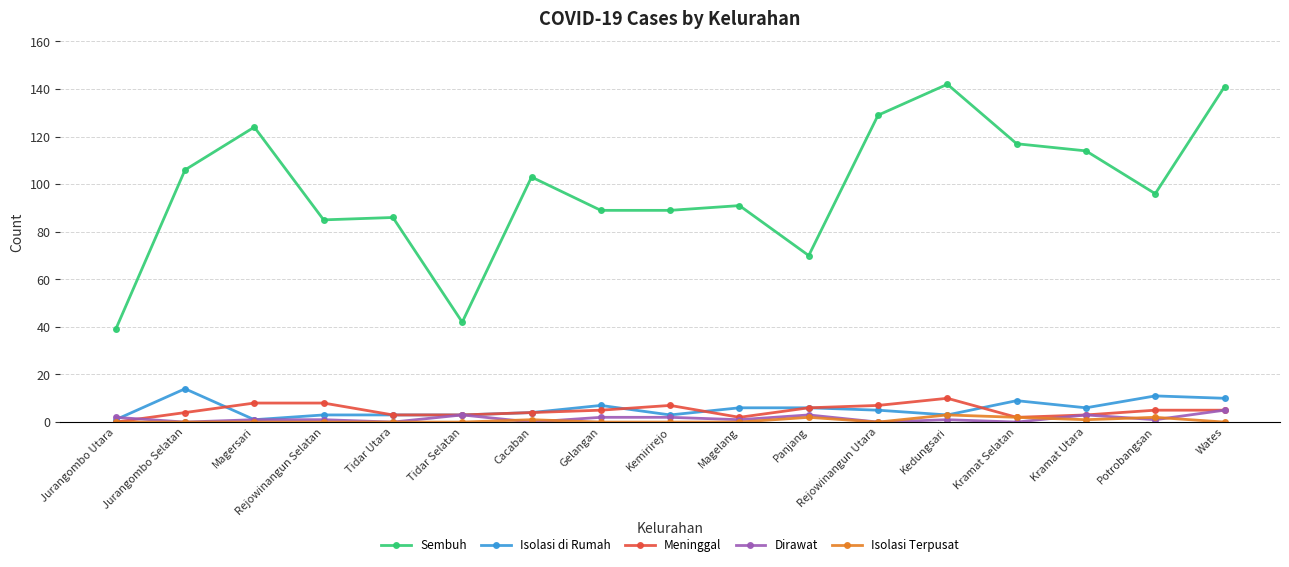

True or false: Meninggal and Sembuh cross at least once.

False